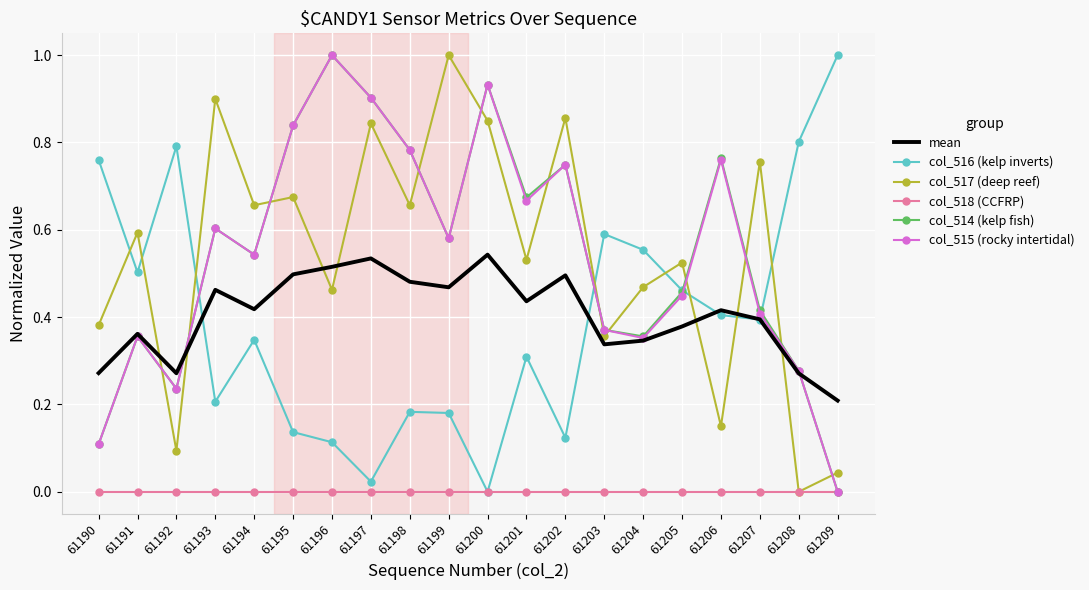

The col_515 (rocky intertidal) series shows 0.1 at 61191. True or false?

False